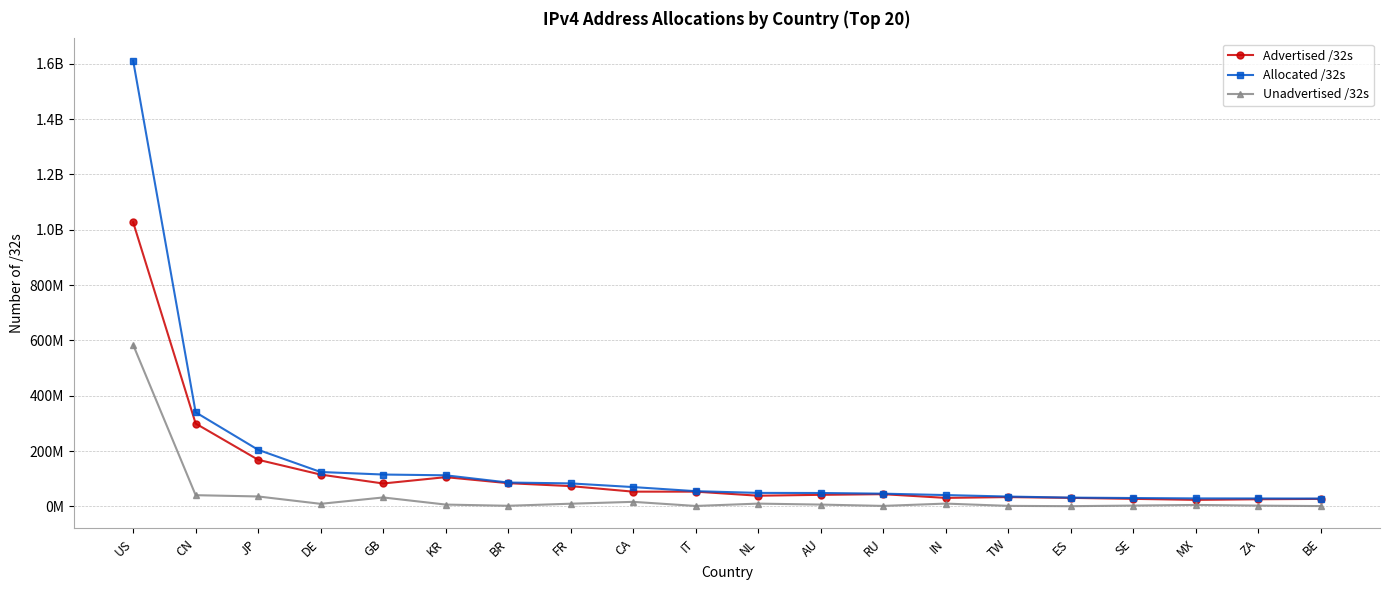

Does the chart have visible grid lines?

Yes